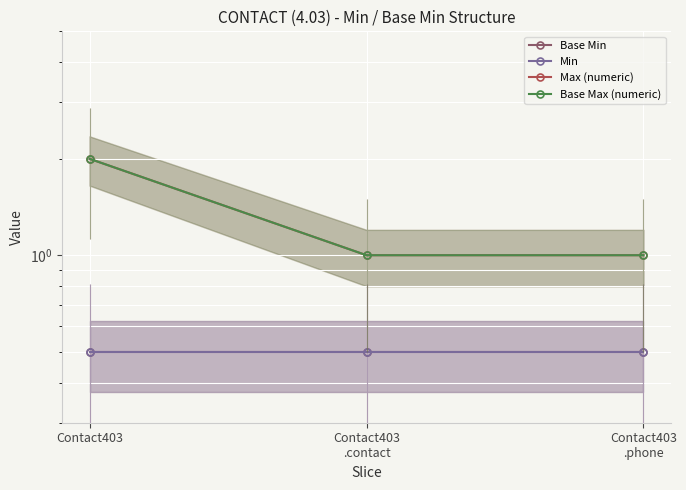

At which category does the chart reach its peak across all series?

Contact403